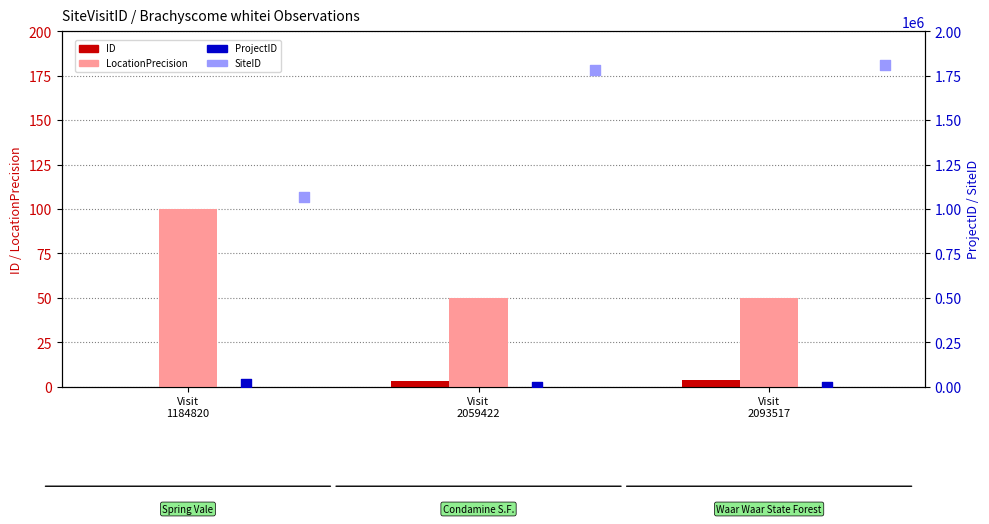

Which series reaches the maximum Y coordinate?

SiteID